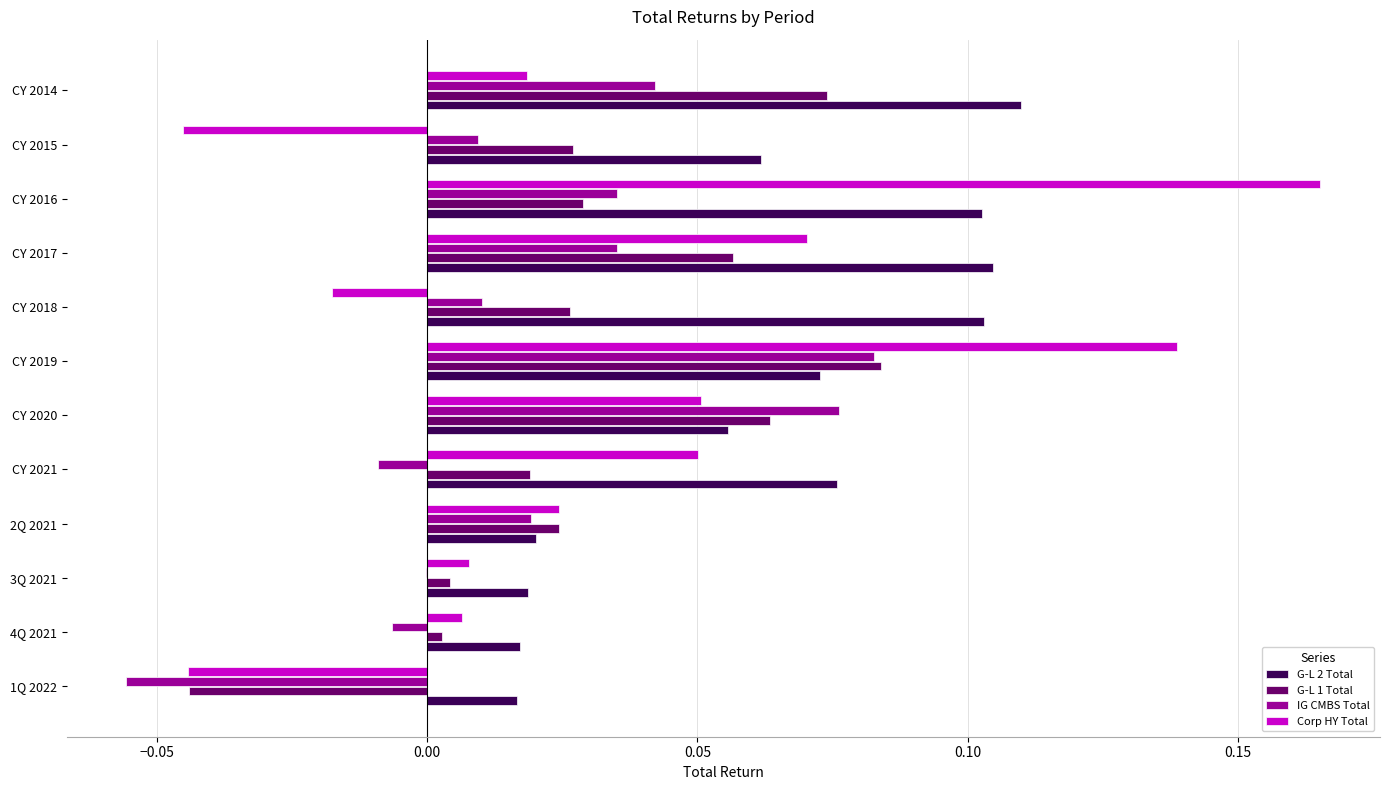

At which category is the sum across all series the highest?

CY 2019